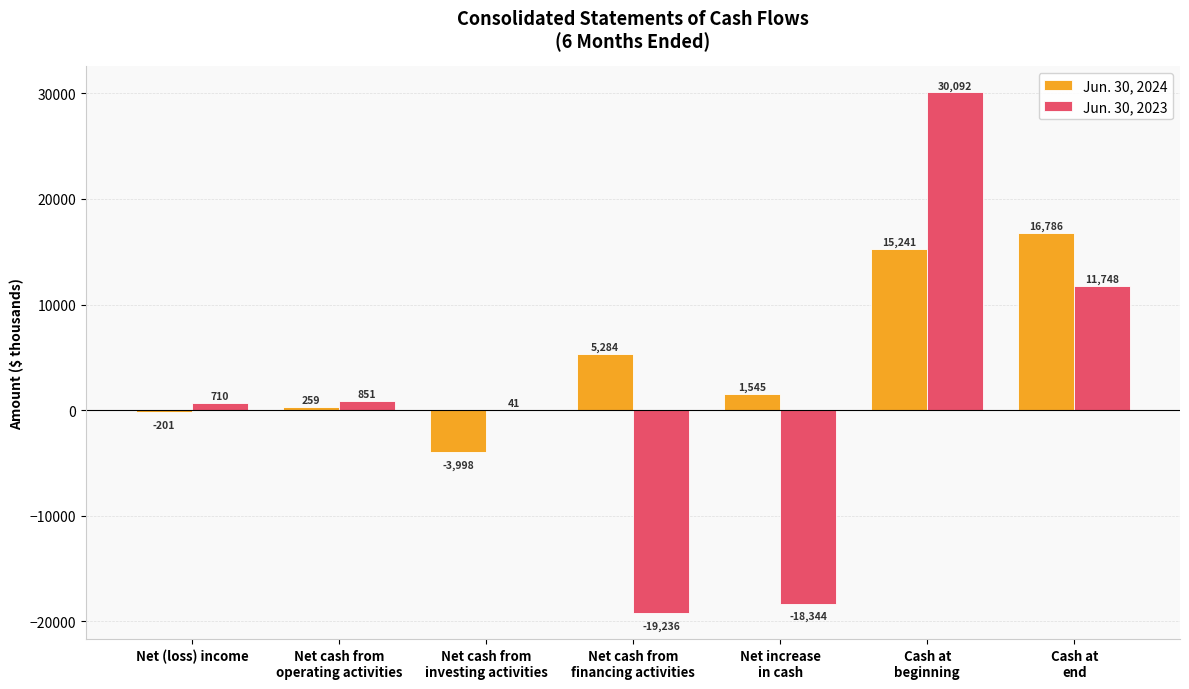

Which series has the largest total across all categories?

Jun. 30, 2024